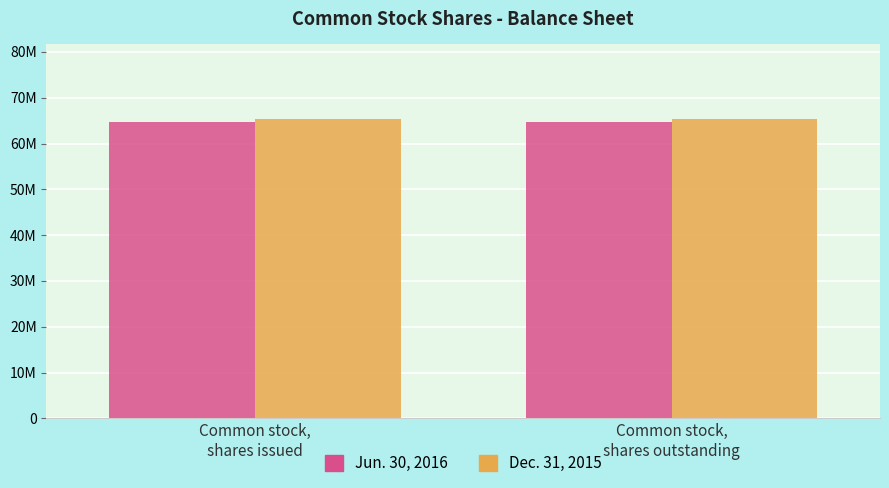

Are the bars grouped side by side (vs. stacked)?

Yes